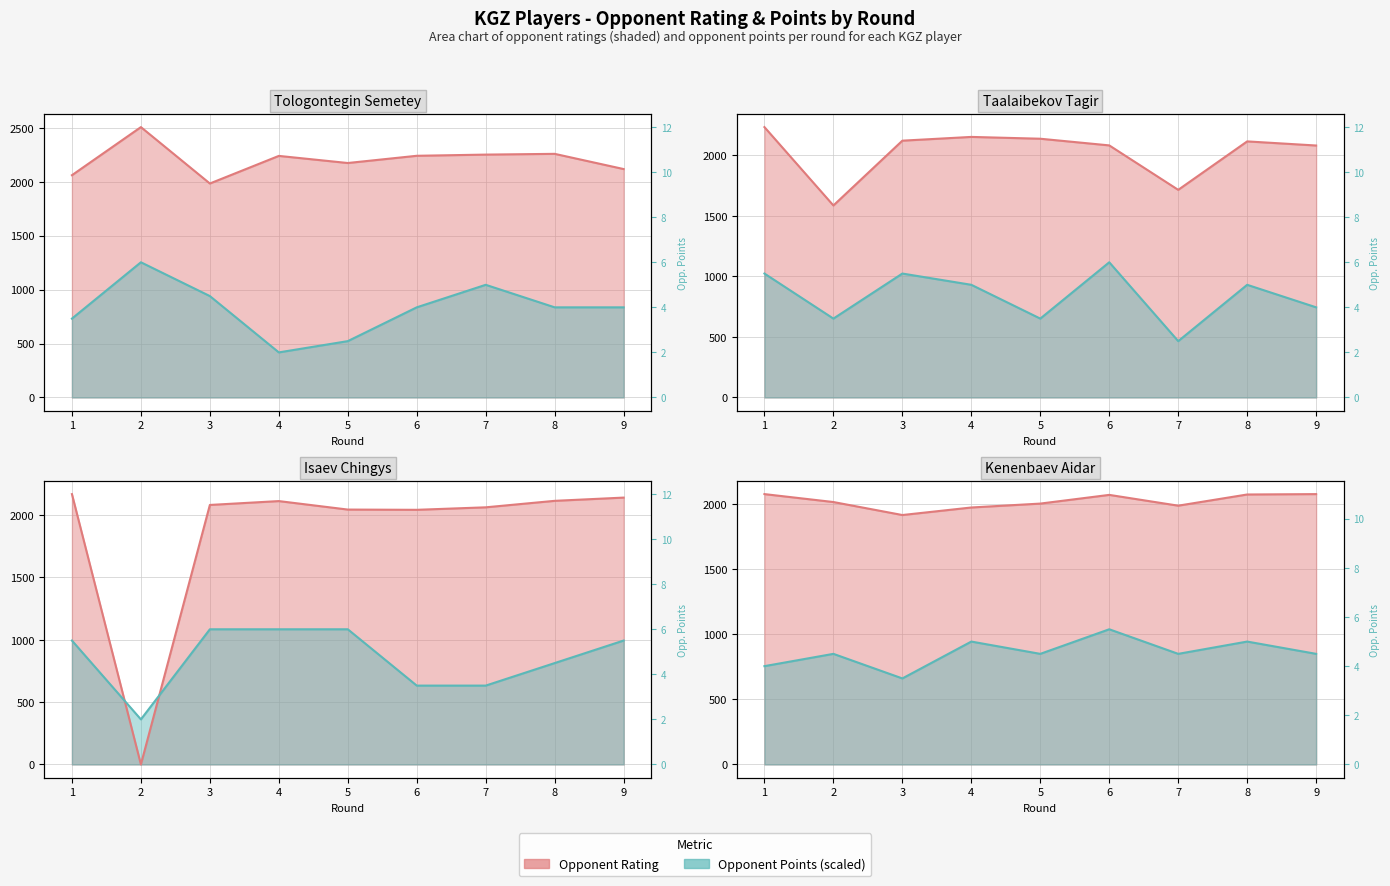

True or false: Points and Rating intersect in this chart.

False